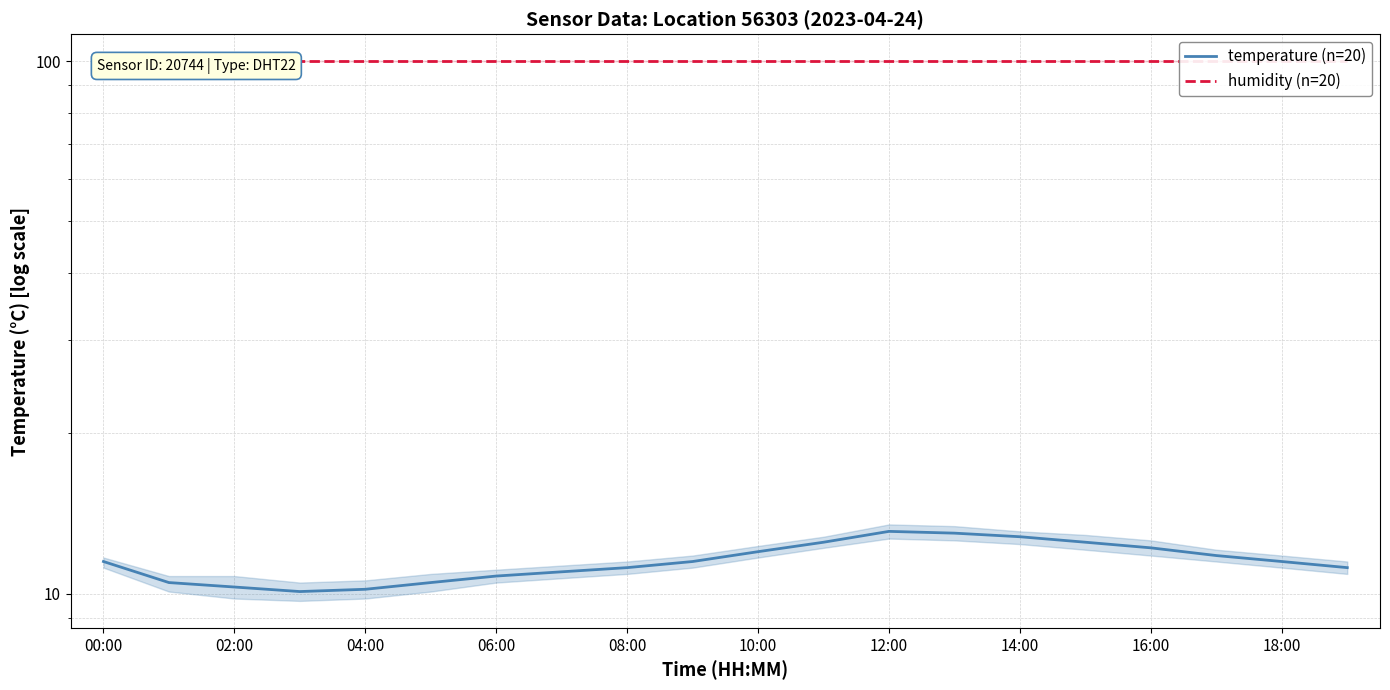

Rank the series at 17 from highest to lowest value.

humidity (n=20), temperature (n=20)